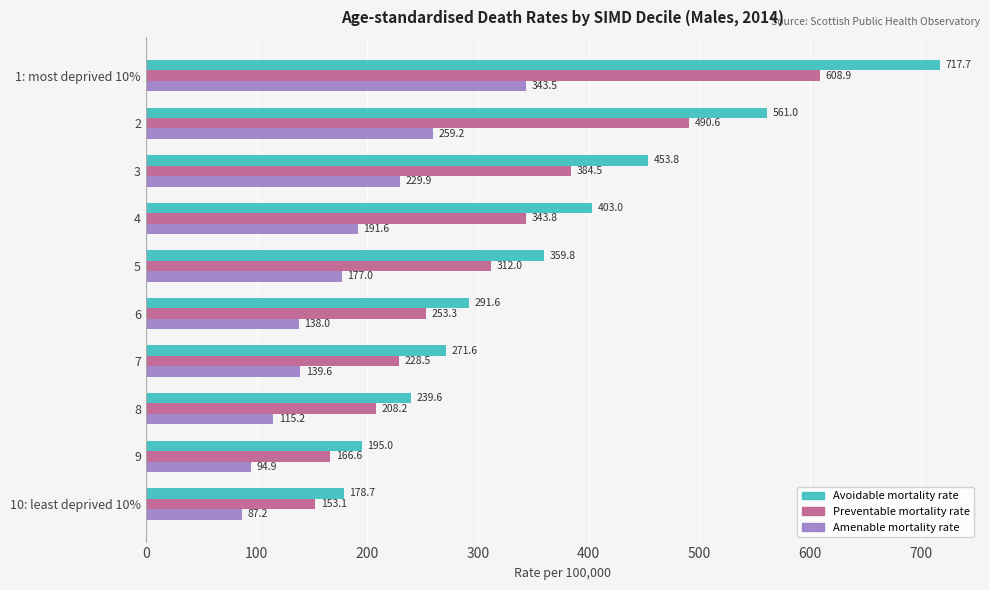

The value of Avoidable mortality rate at 4 is 595.9. True or false?

False